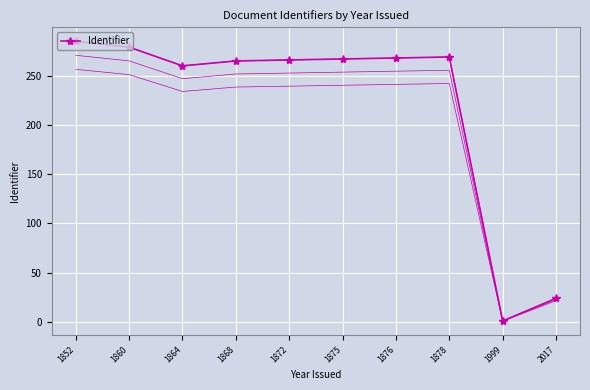

Reading right to left, what are all the values shown in this chart?

24	1	269	268	267	266	265	260	279	285